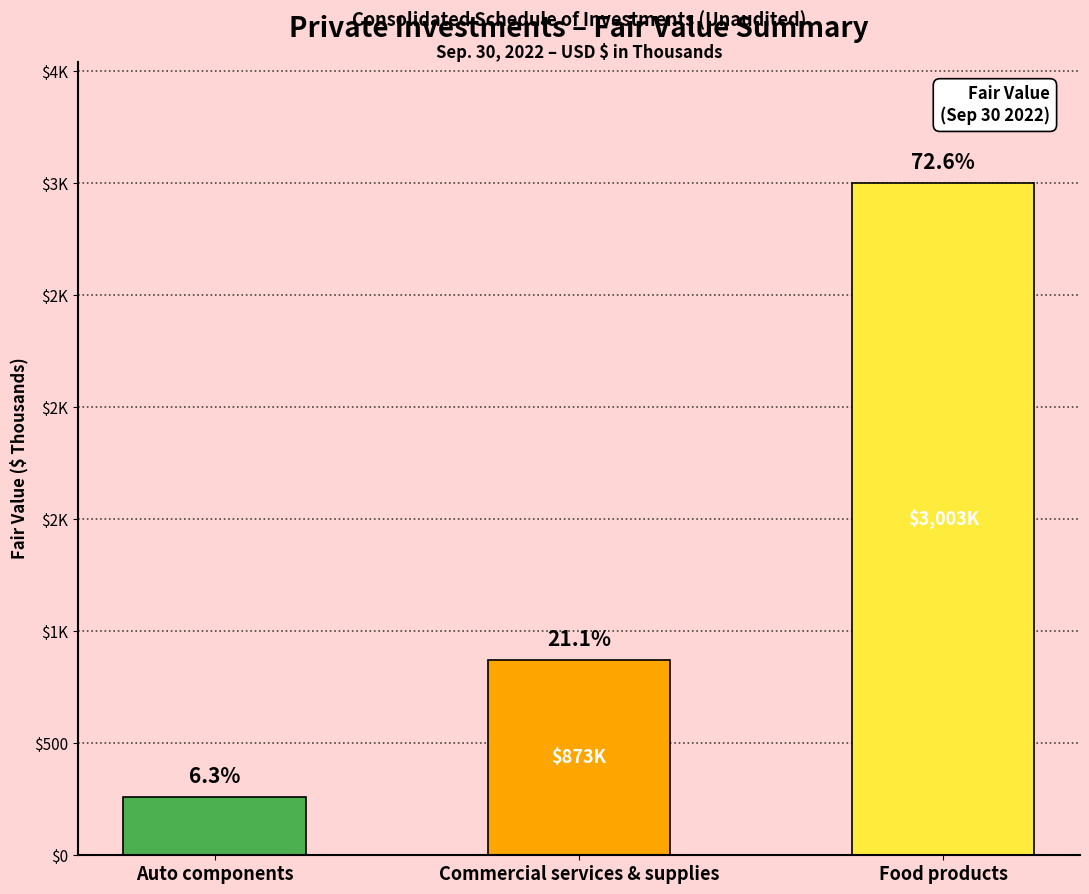

Approximately how many times larger is the value at Commercial services & supplies compared to Auto components?

3.3